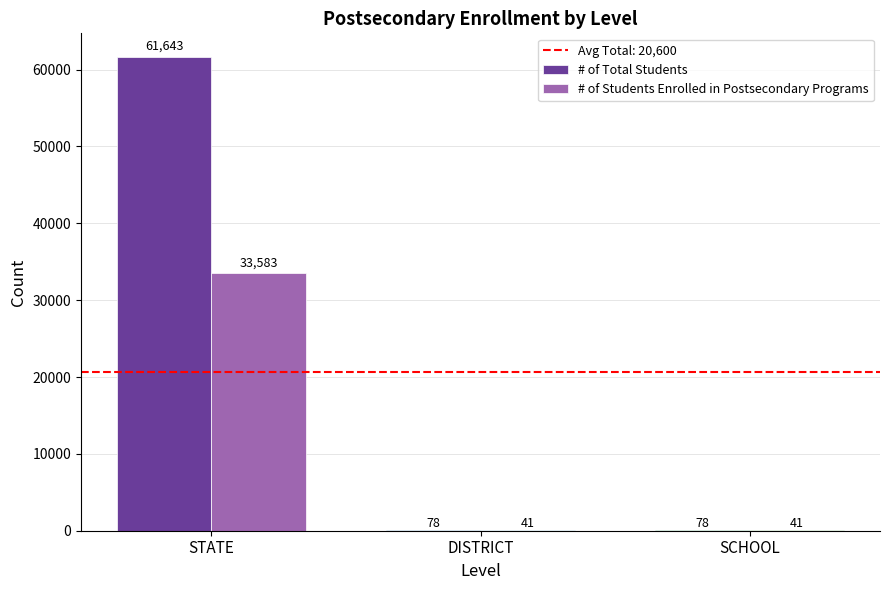

The value of # of Students Enrolled in Postsecondary Programs at DISTRICT is 41. True or false?

True